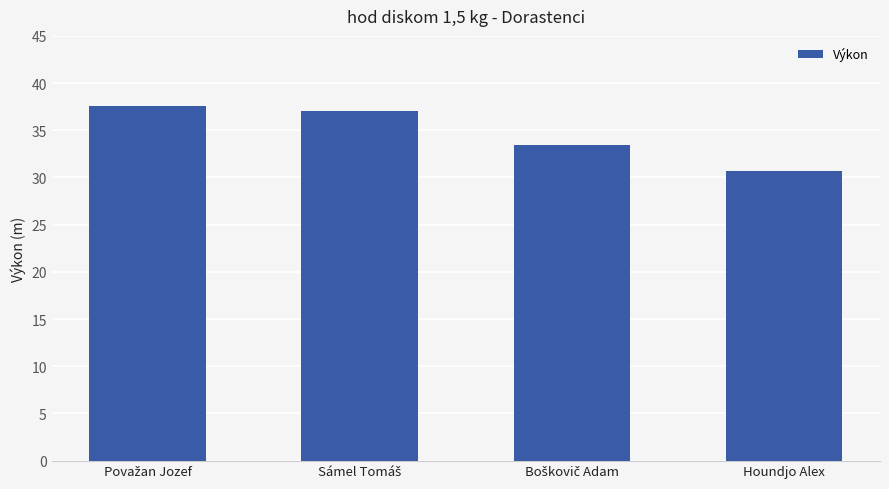

What is the sum of all values?

138.9